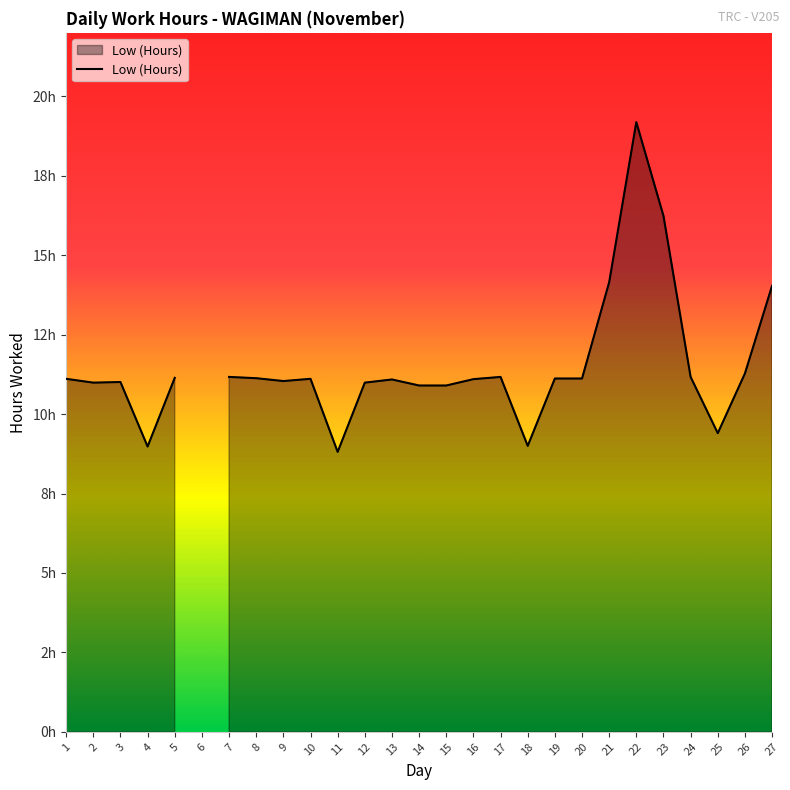

Rank the categories by value from lowest to highest.

6, 11, 4, 18, 25, 14, 15, 2, 12, 3, 9, 13, 16, 1, 10, 19, 20, 8, 5, 7, 17, 24, 26, 27, 21, 23, 22